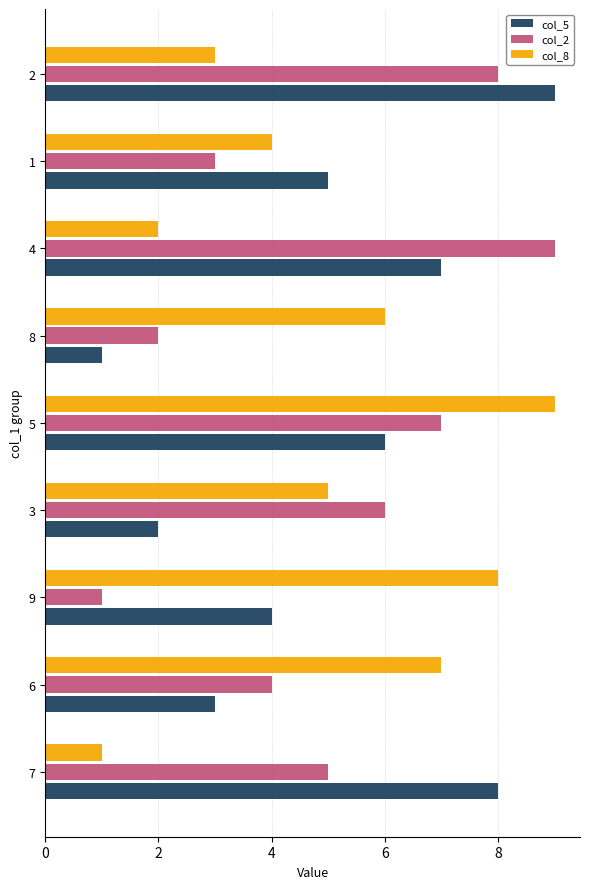

Is the value of col_2 at 9 greater than the value of col_8 at 2?

No